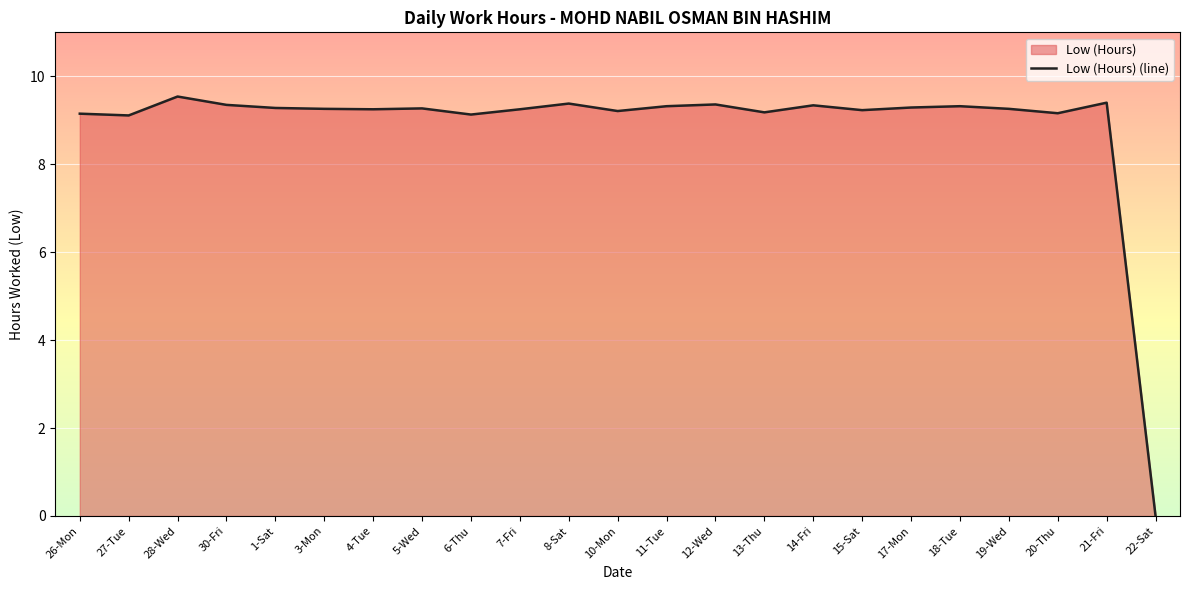

Reading left to right, transcribe all the data shown in this chart.

9.2	9.1	9.5	9.3	9.3	9.3	9.2	9.3	9.1	9.2	9.4	9.2	9.3	9.4	9.2	9.3	9.2	9.3	9.3	9.3	9.2	9.4	0.0